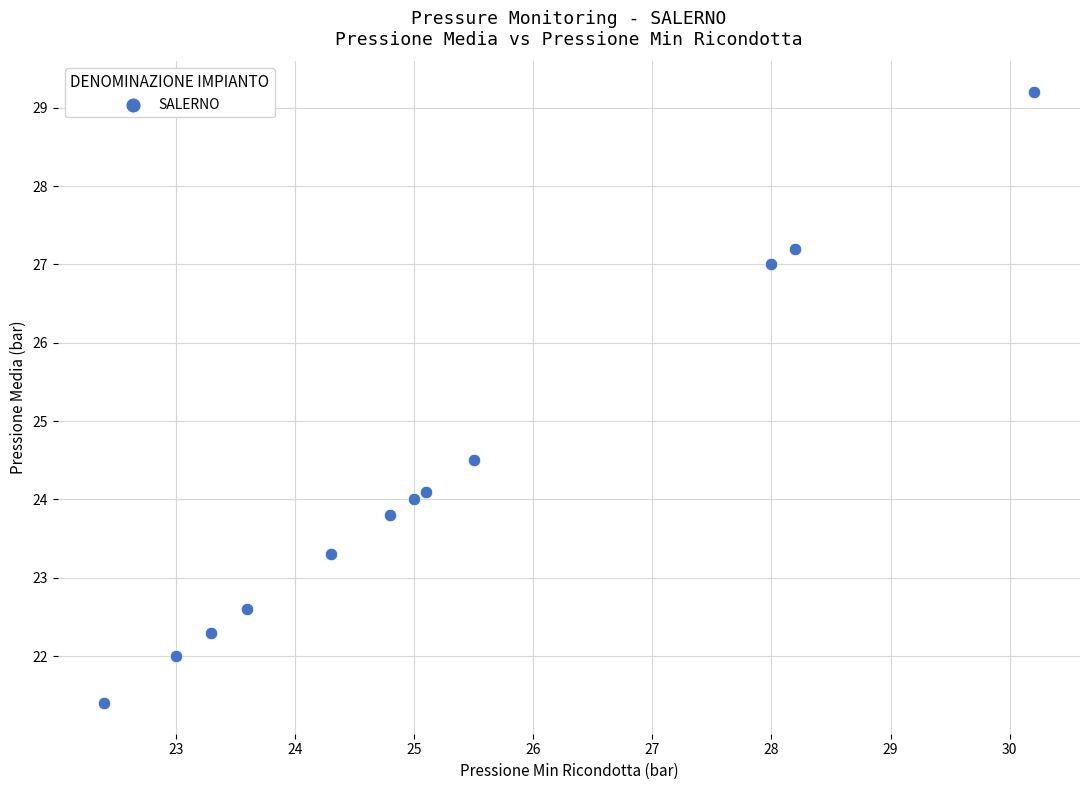

What is the average X value?

25.3